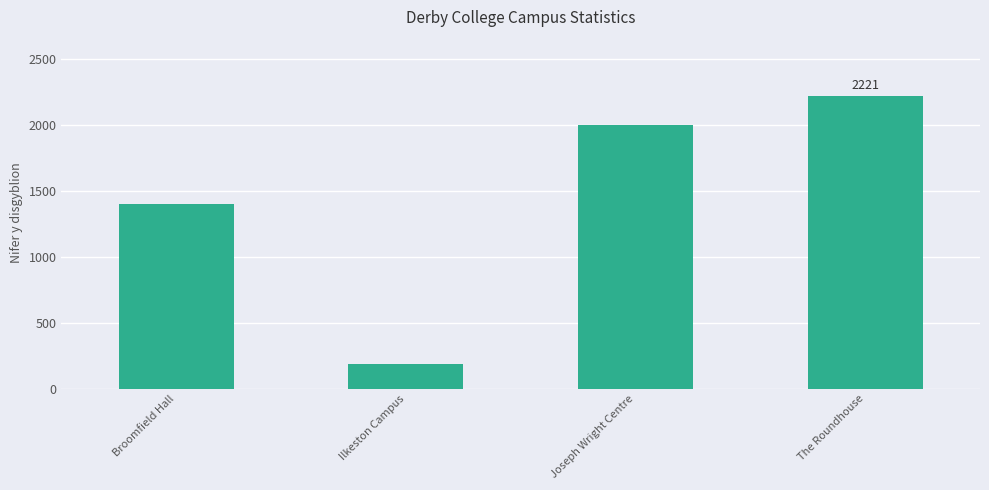

Between The Roundhouse and Ilkeston Campus, which is larger?

The Roundhouse